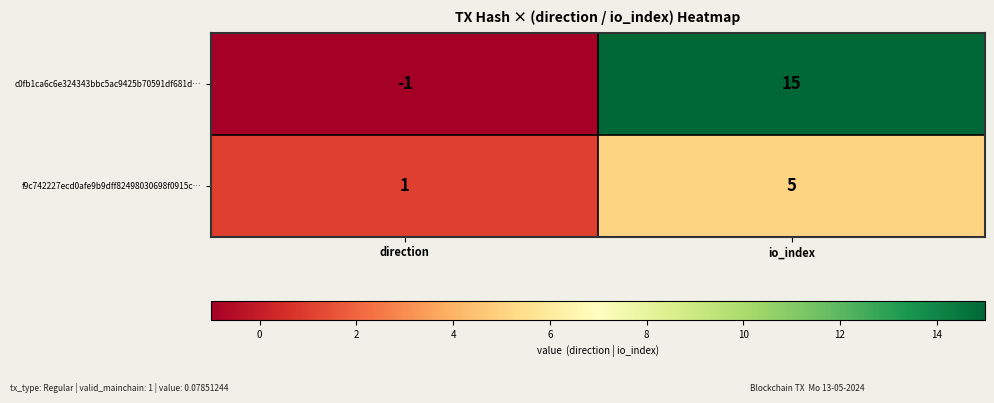

What is the difference between the f9c742227ecd0afe9b9dff82498030698f0915c… values at io_index and direction?

4